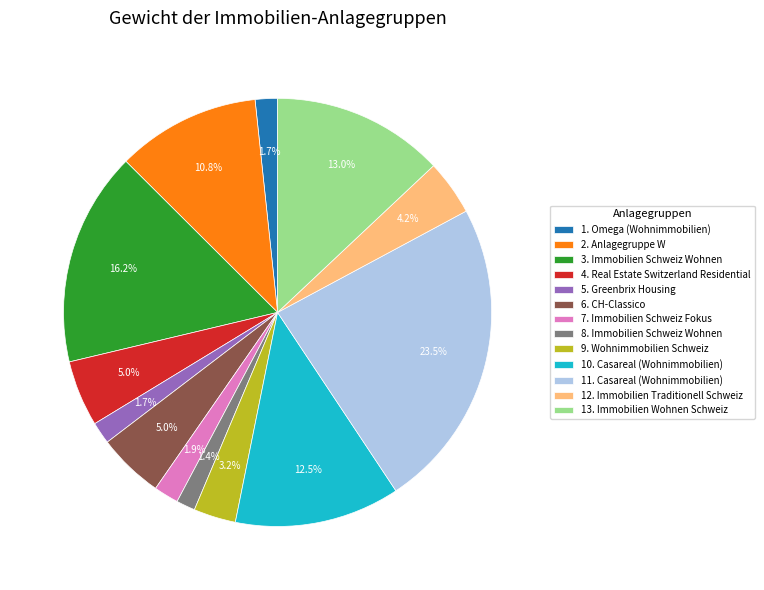

How many slices are in this pie chart?

13